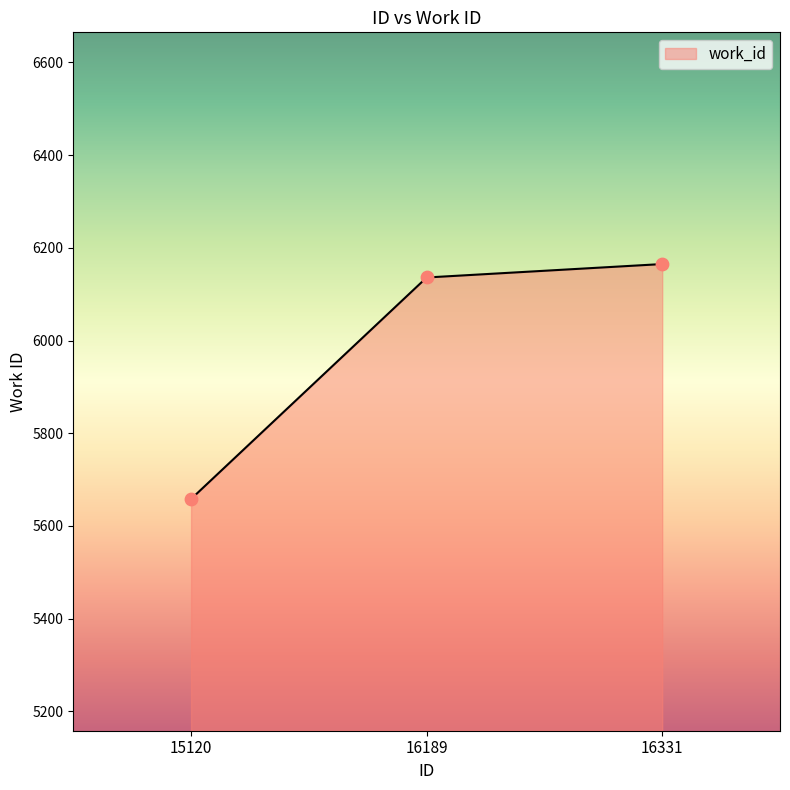

What is the change in value from 15120 to 16189?

+478